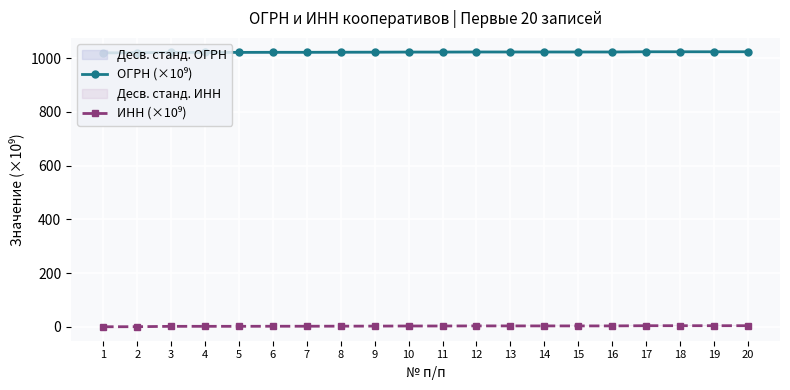

The value of ОГРН (×10⁹) at 17 is 293.2. True or false?

False